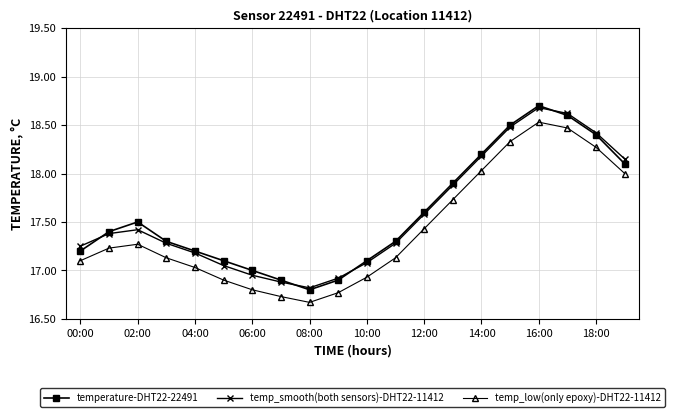

Which series has the largest range (max minus min)?

temperature-DHT22-22491